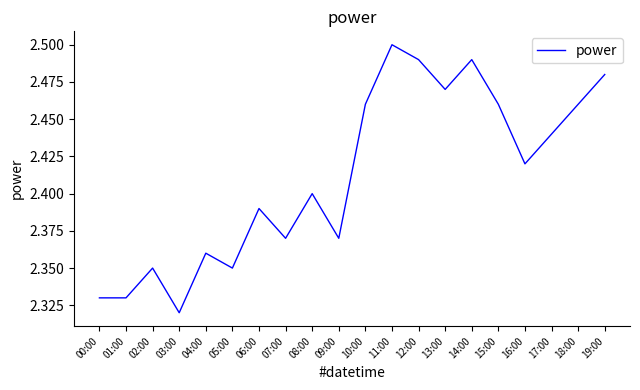

Which has a higher value, 15:00 or 19:00?

19:00